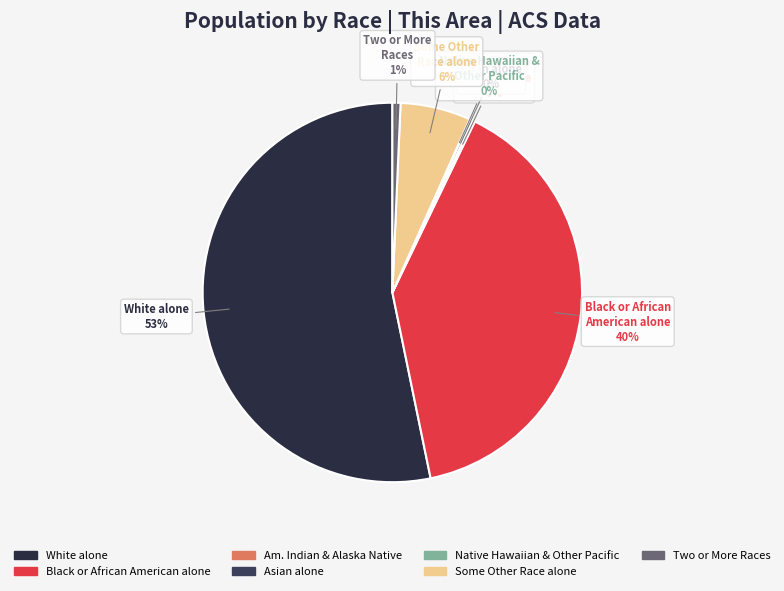

To the nearest percent, what is the difference between the largest and smallest slice percentages?

53%